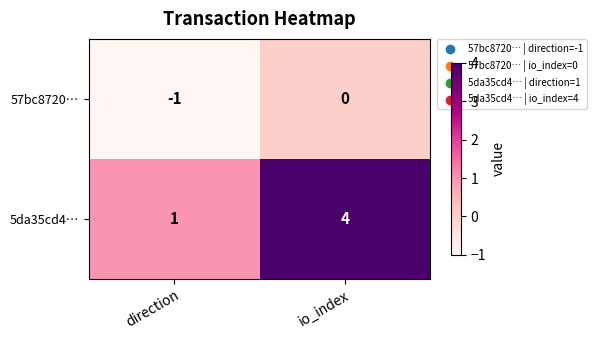

Which series changed the most between direction and io_index?

5da35cd4…